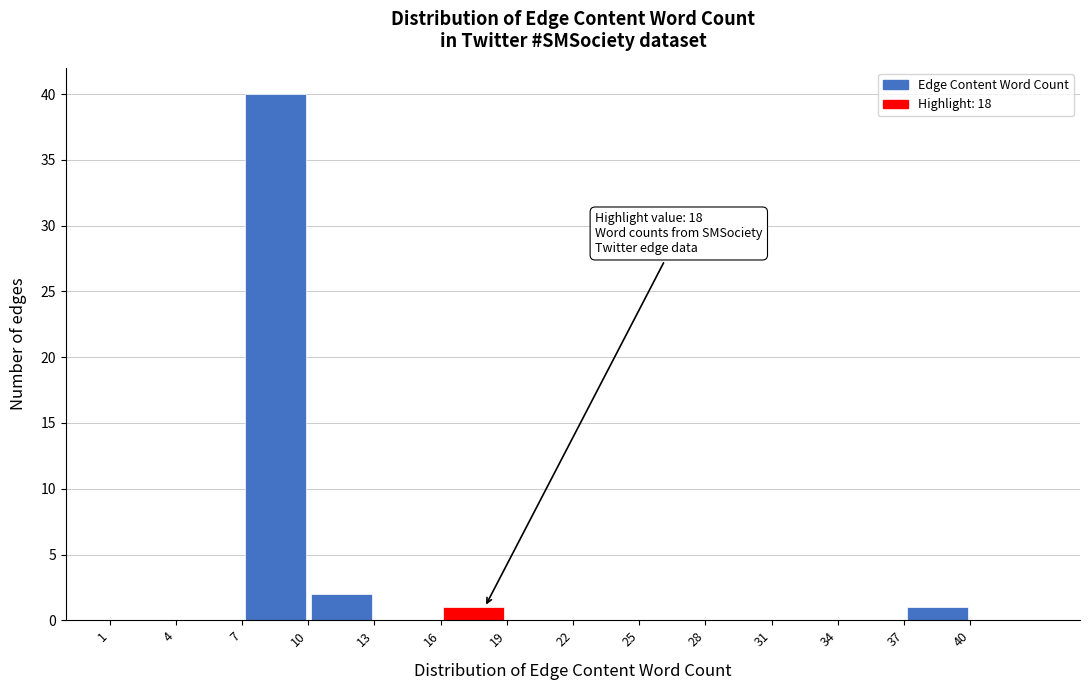

Which range on the x-axis has the tallest bar?

7 to 10